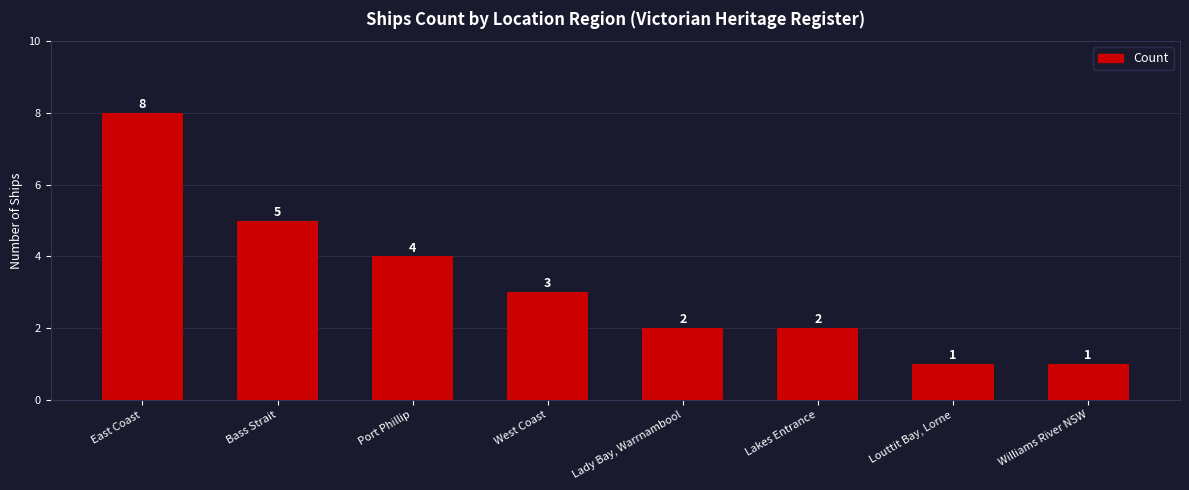

Which category has the highest value across all series?

East Coast